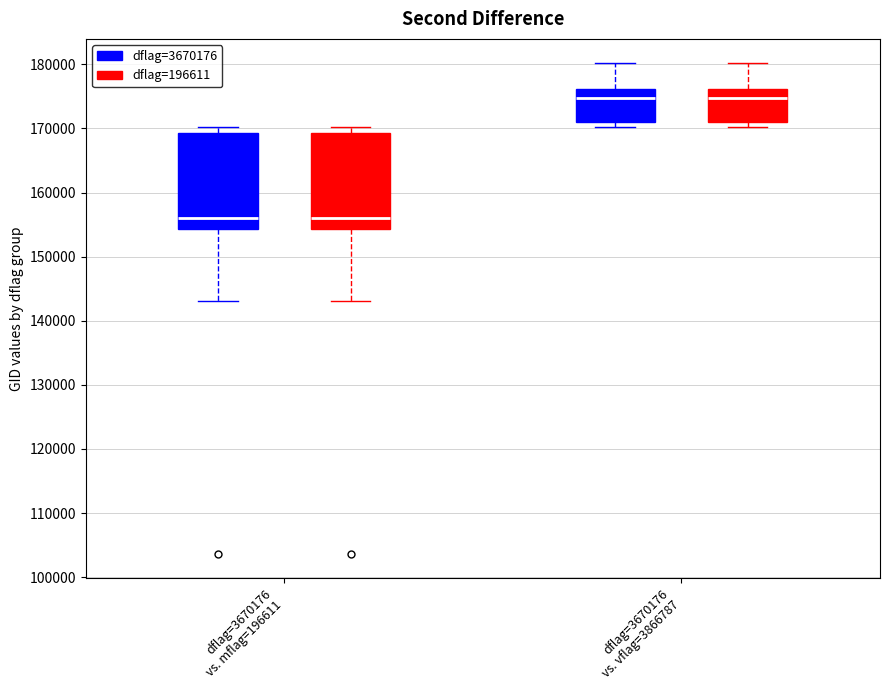

Reading left to right, transcribe this box plot: for each box, give where its median line is, the range the box spans, and where its two whiskers end, as read against the y-axis. The values are not printed on the chart, so give them approximately, as read against the axis.

dflag=3670176 vs. mflag=196611 (dflag=3670176): median 156000, box 154000 to 169000, whiskers 143000 to 170000
dflag=3670176 vs. mflag=196611 (dflag=196611): median 156000, box 154000 to 169000, whiskers 143000 to 170000
dflag=3670176 vs. vflag=3866787 (dflag=3670176): median 175000, box 171000 to 176000, whiskers 170000 to 180000
dflag=3670176 vs. vflag=3866787 (dflag=196611): median 175000, box 171000 to 176000, whiskers 170000 to 180000